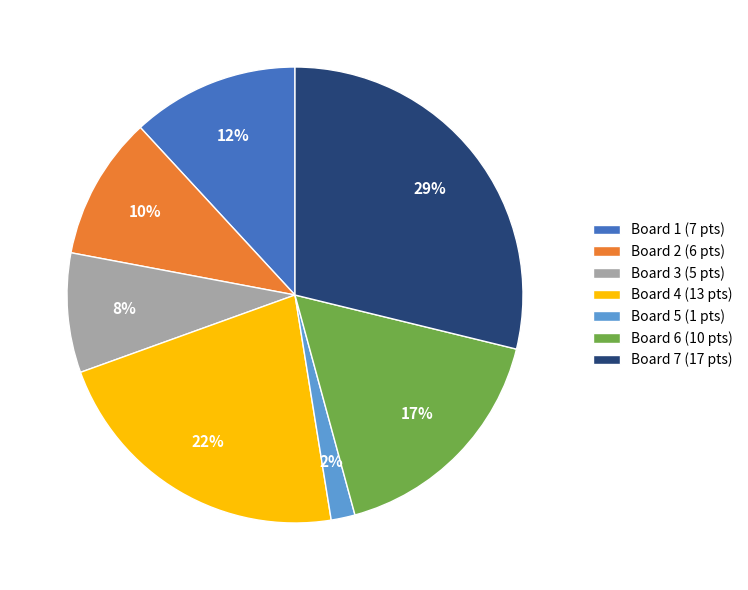

Rank the categories by value from lowest to highest.

Board 5, Board 3, Board 2, Board 1, Board 6, Board 4, Board 7